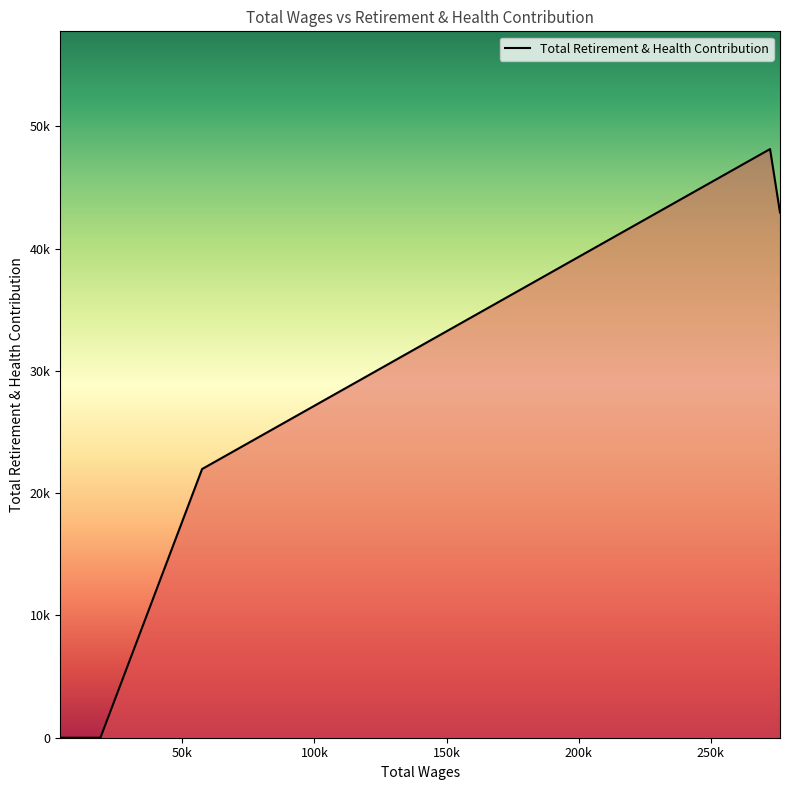

Does the chart display data point markers on the line(s)?

No